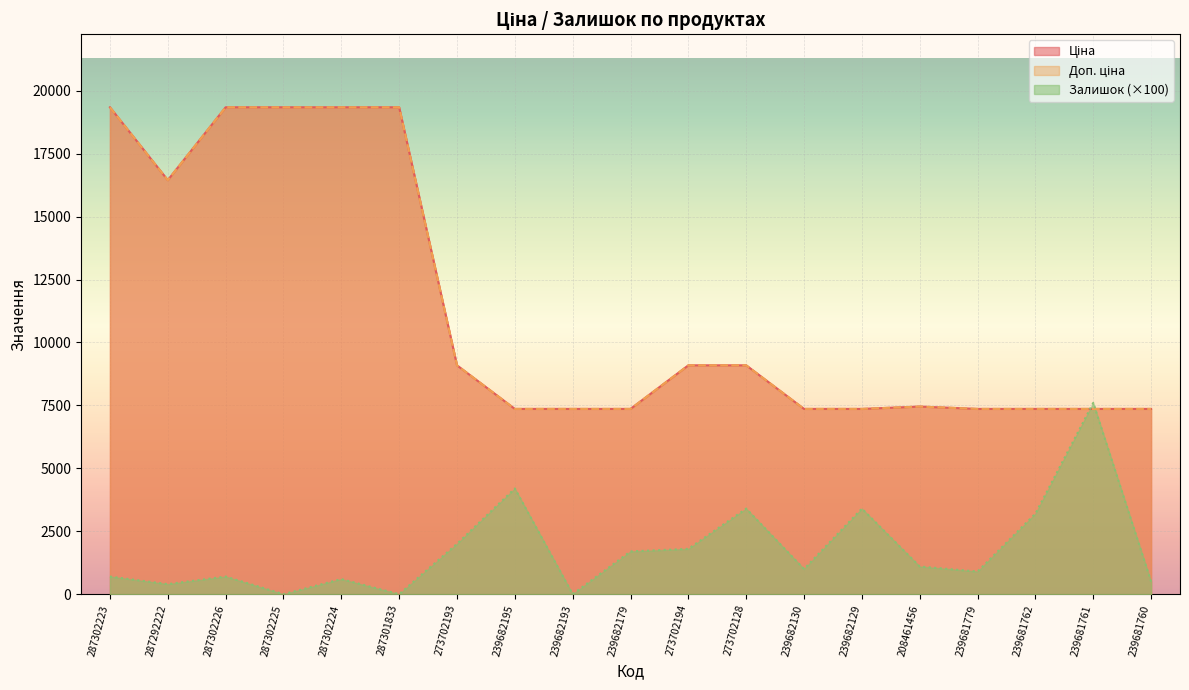

What position from the right is 239682195?

12